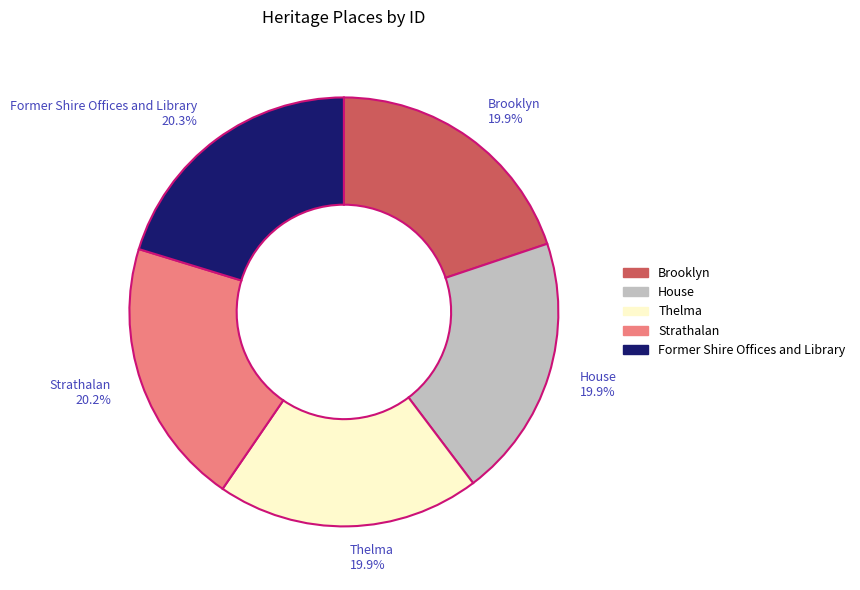

How many slices are in this pie chart?

5